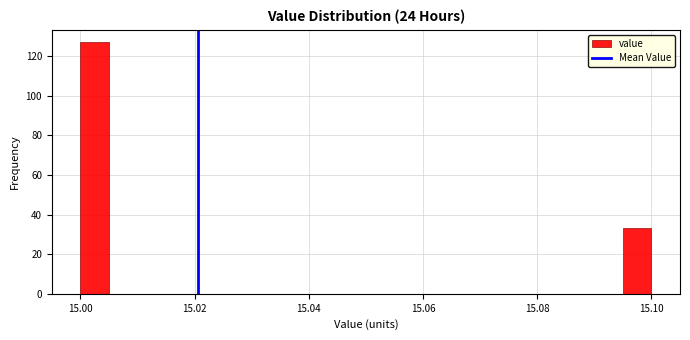

Read against the x-axis, roughly where is the centre of the tallest bar?

15.002